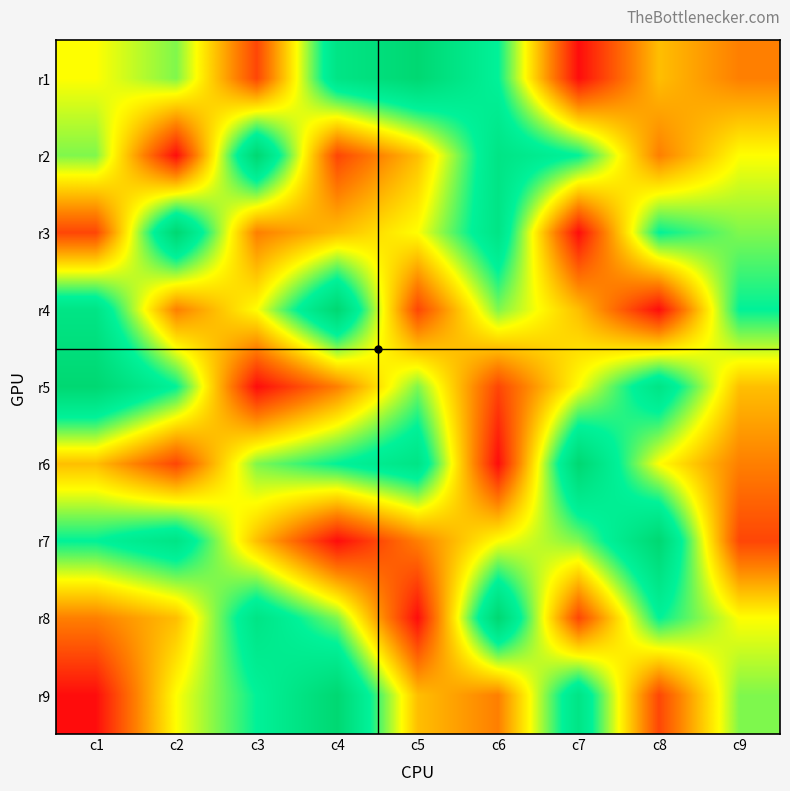

At which category is the sum across all series the highest?

c4